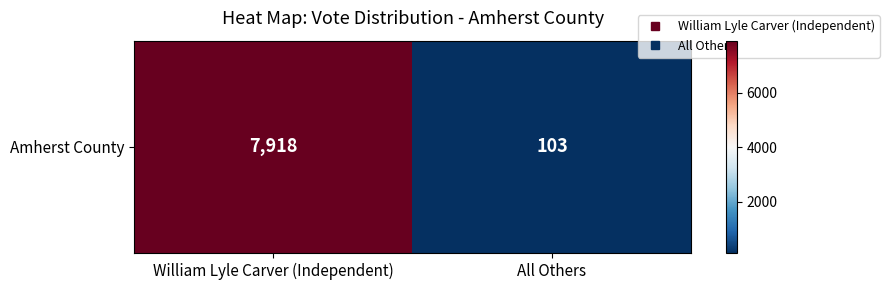

List the labels in order of value, smallest first.

All Others, William Lyle Carver (Independent)